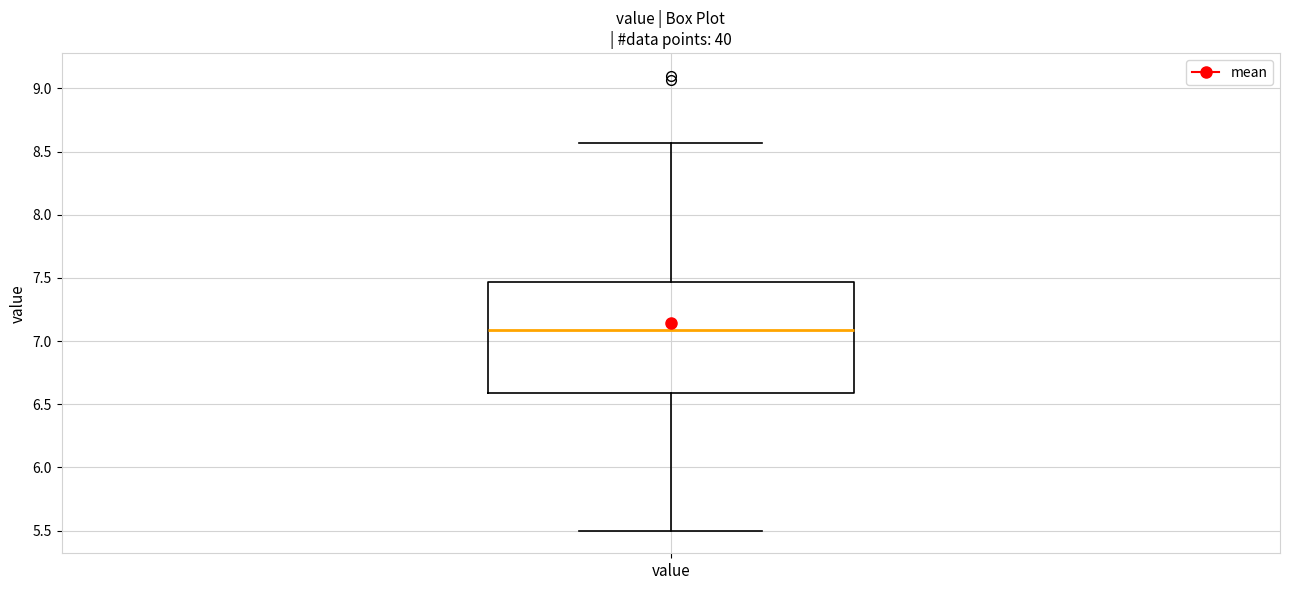

Read this box plot against the y-axis: the position of the median line, the range covered by the box, and the ends of both whiskers. The values are not printed on the chart, so give them approximately, as read against the axis.

median 7.10, box 6.60 to 7.45, whiskers 5.50 to 8.55